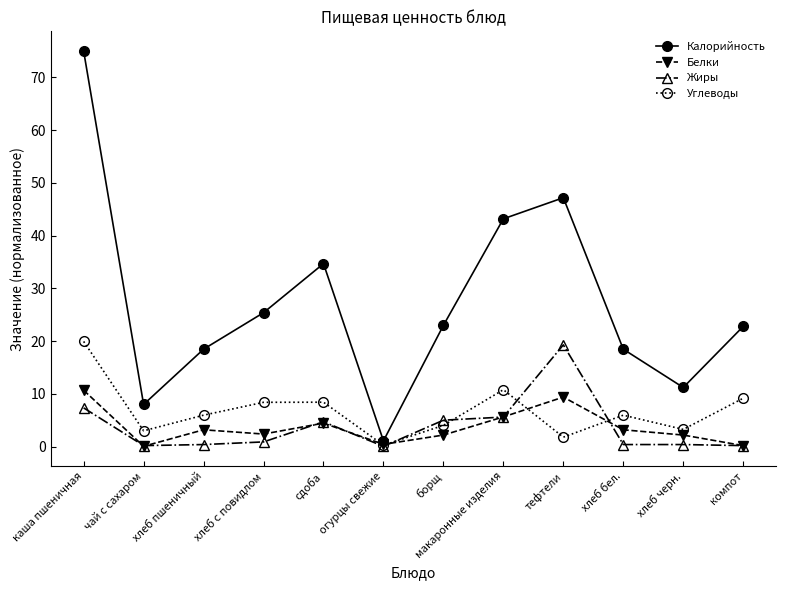

How many lines are shown in the chart?

4